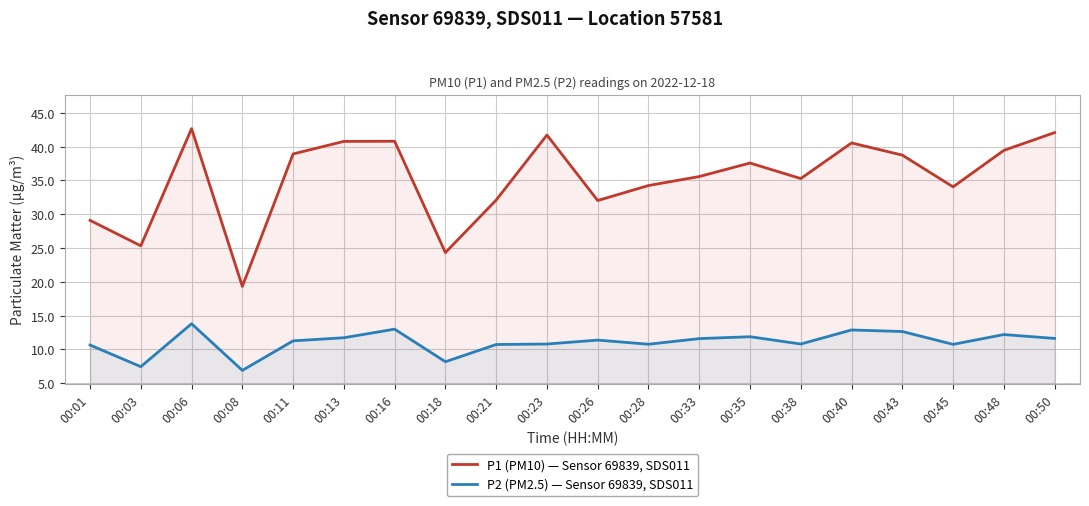

What is the value of the P1 (PM10) — Sensor 69839, SDS011 point at the 11th from the left?

32.0